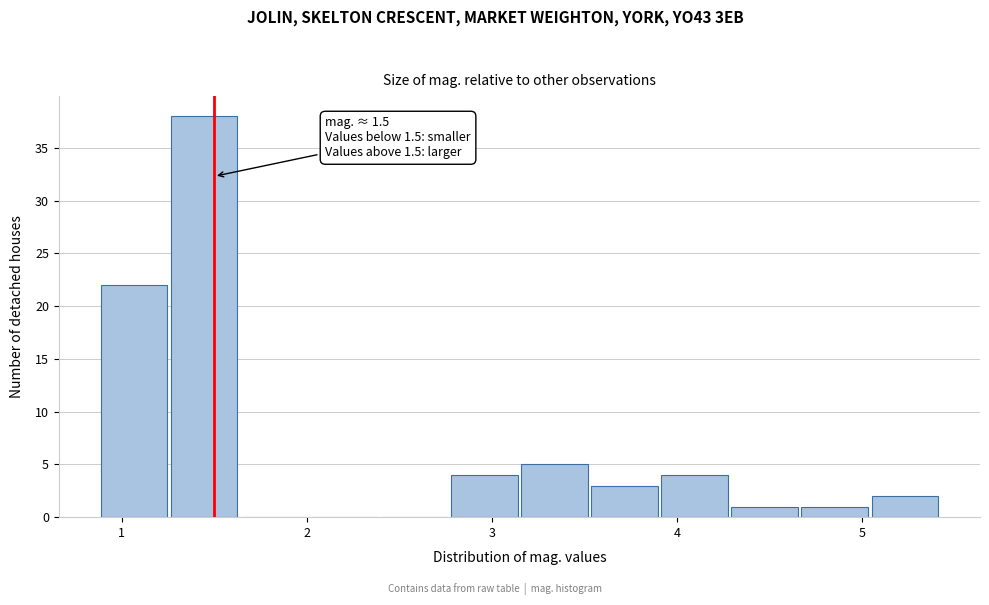

Around what value on the x-axis is the tallest bar? Give the approximate position of its centre, as read against the axis.

1.4